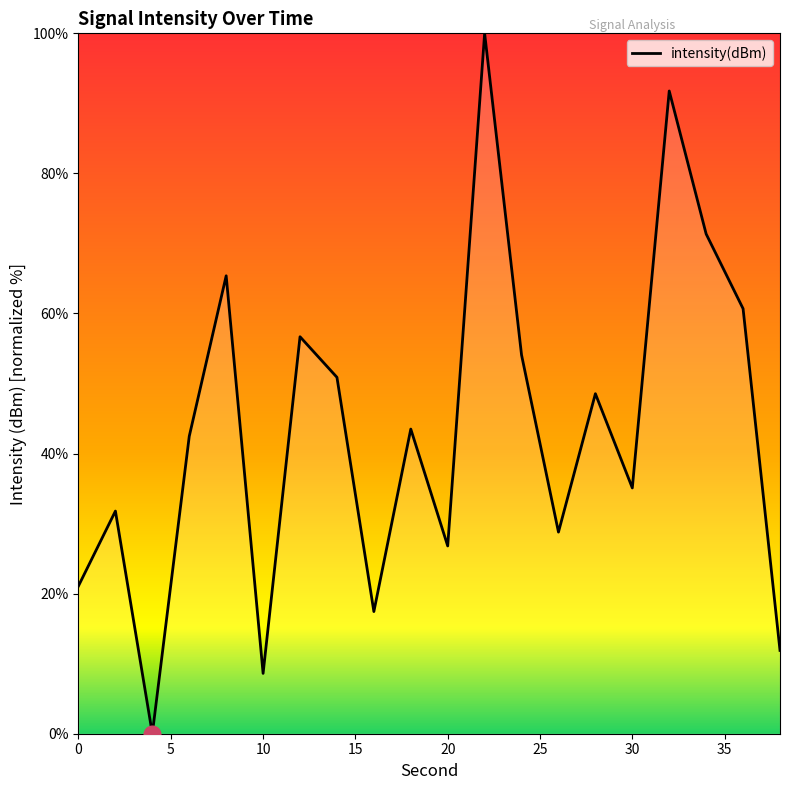

What is the greatest value displayed?

100.0